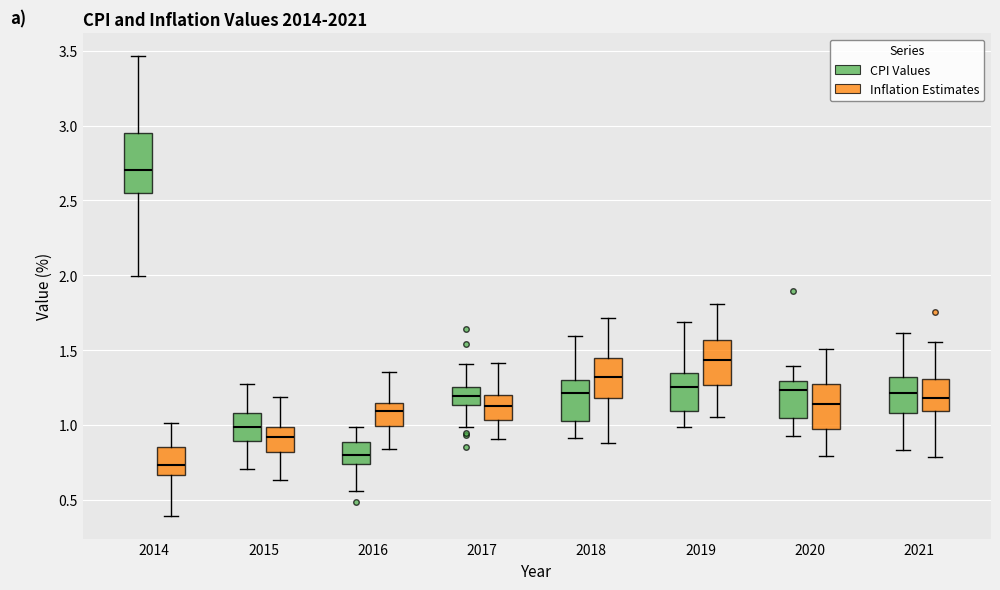

Reading left to right, read every box against the y-axis: the position of its median line, the range the box covers, and the ends of its whiskers. The values are not printed on the chart, so give them approximately, as read against the axis.

2014 (CPI Values): median 2.70, box 2.55 to 2.95, whiskers 2.00 to 3.45
2014 (Inflation Estimates): median 0.75, box 0.65 to 0.85, whiskers 0.40 to 1.00
2015 (CPI Values): median 1.00, box 0.90 to 1.10, whiskers 0.70 to 1.30
2015 (Inflation Estimates): median 0.90, box 0.80 to 1.00, whiskers 0.65 to 1.20
2016 (CPI Values): median 0.80, box 0.75 to 0.90, whiskers 0.55 to 1.00
2016 (Inflation Estimates): median 1.10, box 1.00 to 1.15, whiskers 0.85 to 1.35
2017 (CPI Values): median 1.20, box 1.15 to 1.25, whiskers 1.00 to 1.40
2017 (Inflation Estimates): median 1.15, box 1.05 to 1.20, whiskers 0.90 to 1.40
2018 (CPI Values): median 1.20, box 1.00 to 1.30, whiskers 0.90 to 1.60
2018 (Inflation Estimates): median 1.30, box 1.20 to 1.45, whiskers 0.90 to 1.70
2019 (CPI Values): median 1.25, box 1.10 to 1.35, whiskers 1.00 to 1.70
2019 (Inflation Estimates): median 1.45, box 1.25 to 1.55, whiskers 1.05 to 1.80
2020 (CPI Values): median 1.25, box 1.05 to 1.30, whiskers 0.95 to 1.40
2020 (Inflation Estimates): median 1.15, box 0.95 to 1.25, whiskers 0.80 to 1.50
2021 (CPI Values): median 1.20, box 1.10 to 1.30, whiskers 0.85 to 1.60
2021 (Inflation Estimates): median 1.20, box 1.10 to 1.30, whiskers 0.80 to 1.55